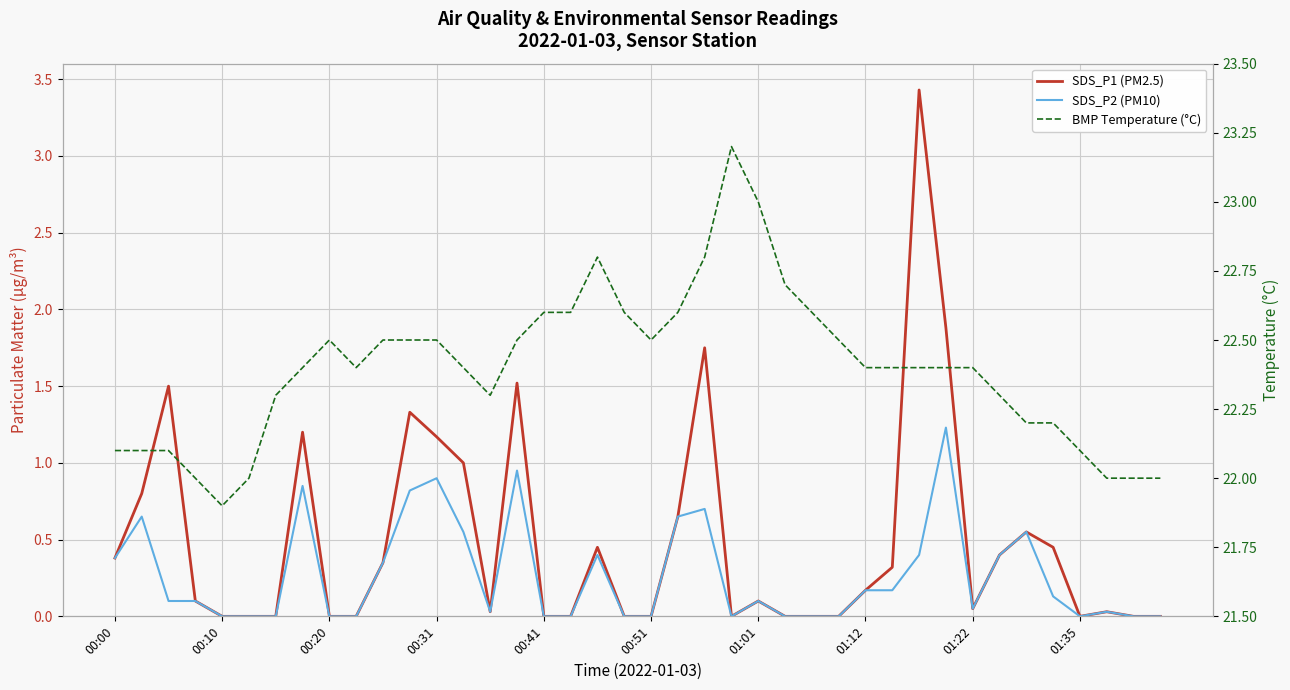

The value of SDS_P2 (PM10) at 29 is 0.3. True or false?

False